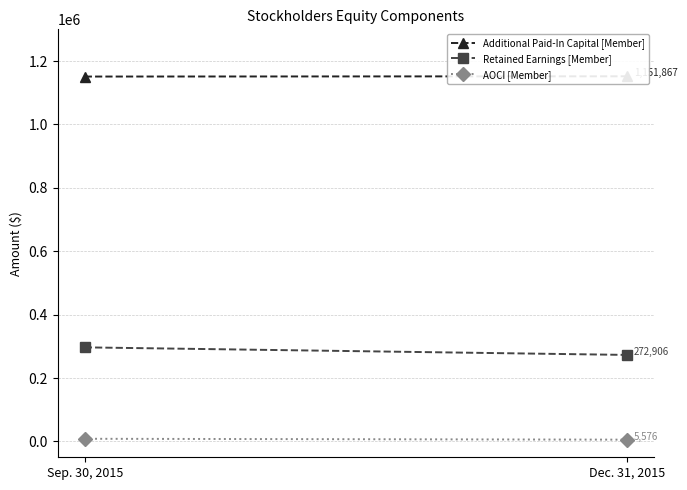

The value of AOCI [Member] at Dec. 31, 2015 is 7280. True or false?

False